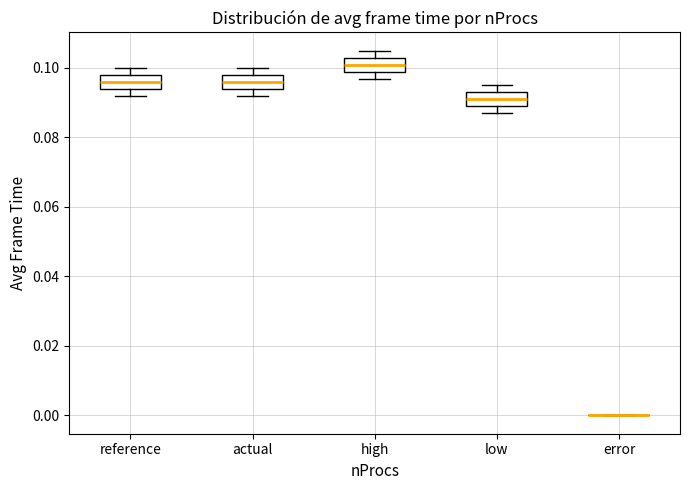

Where is the upper edge of the box for low on the y-axis? The values are not printed on the chart, so give them approximately, as read against the axis.

0.094